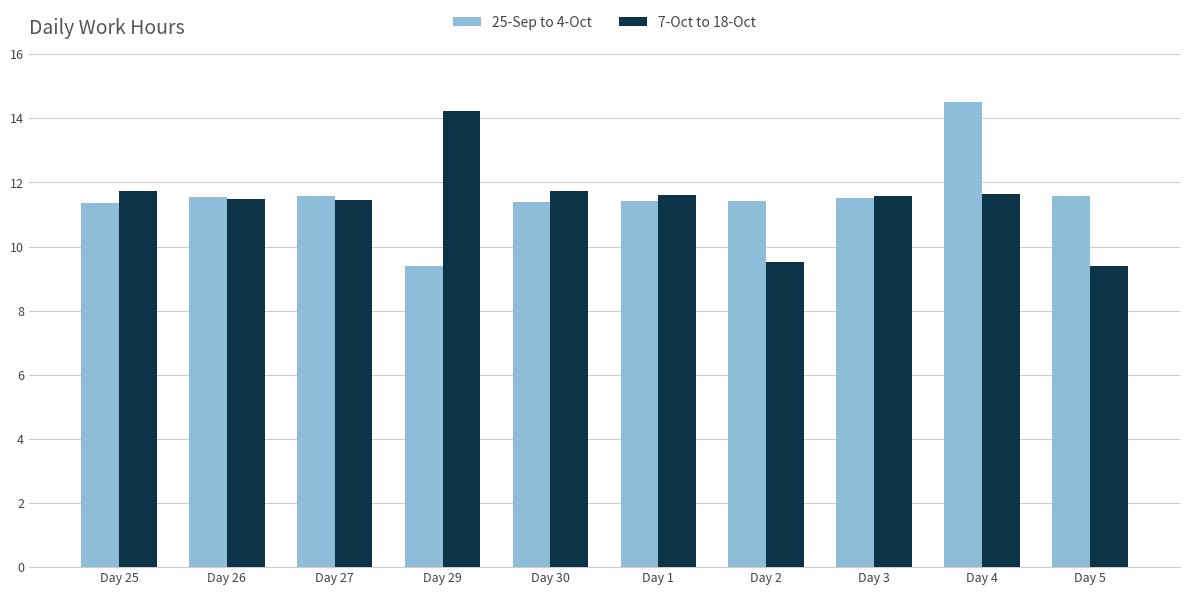

The value of 25-Sep to 4-Oct at Day 26 is 11.6. True or false?

True